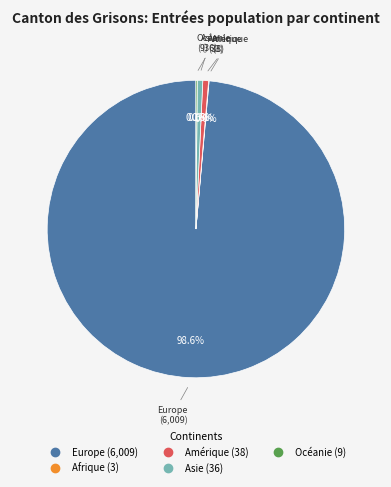

To the nearest percent, what is the difference between the largest and smallest slice percentages?

99%